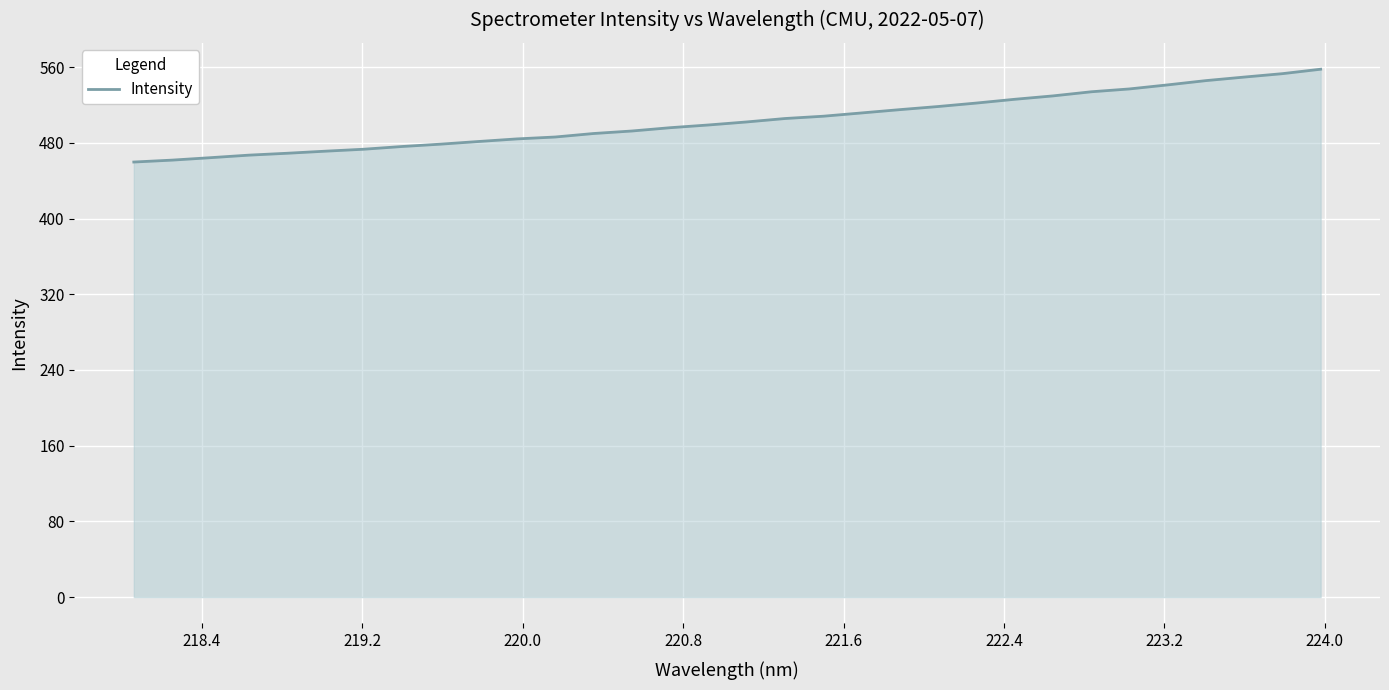

What is the difference between the maximum and minimum values?

98.1